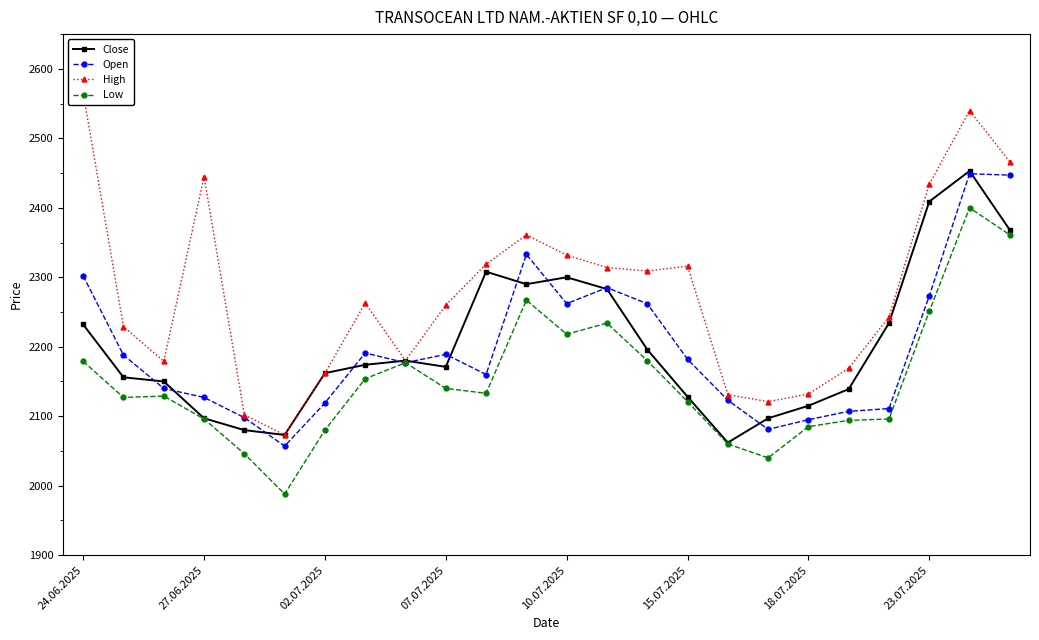

True or false: Open and Close cross at least once.

True